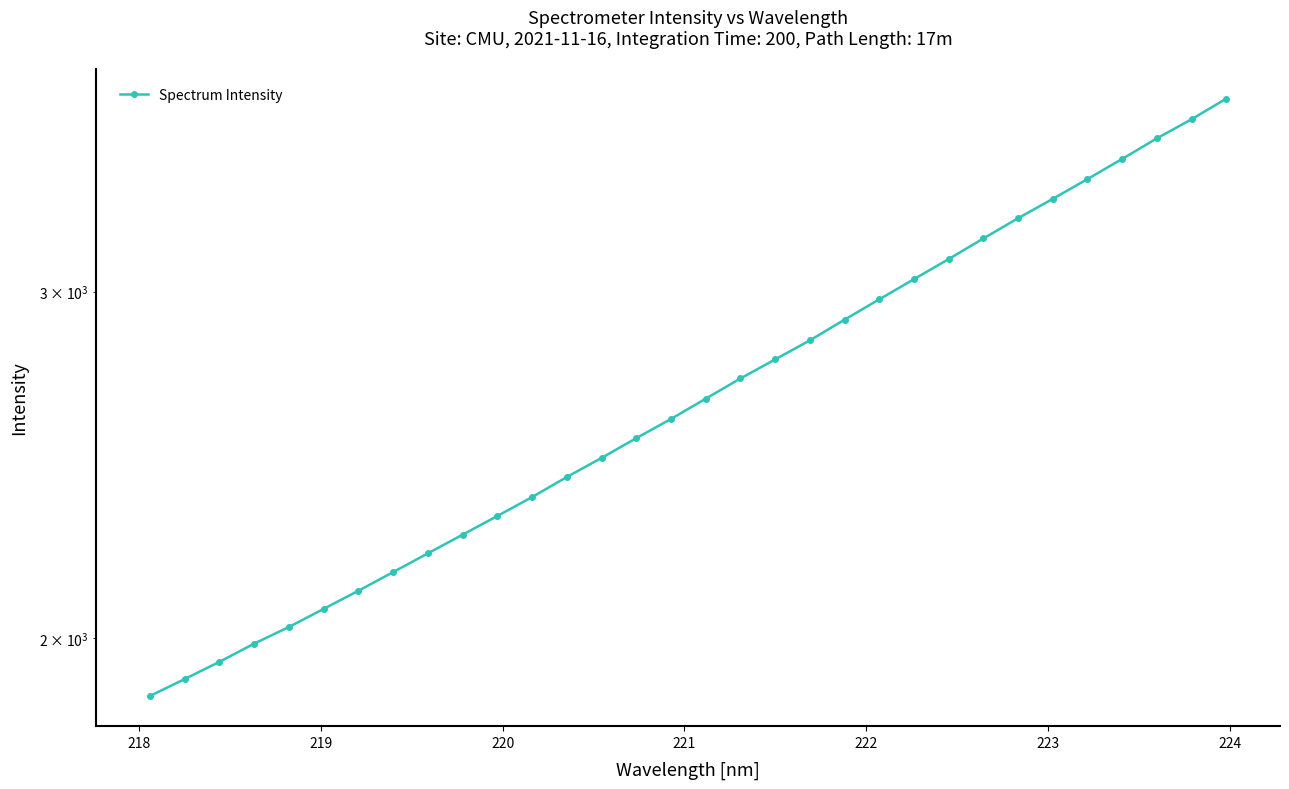

What is the maximum value shown in the chart?

3760.0